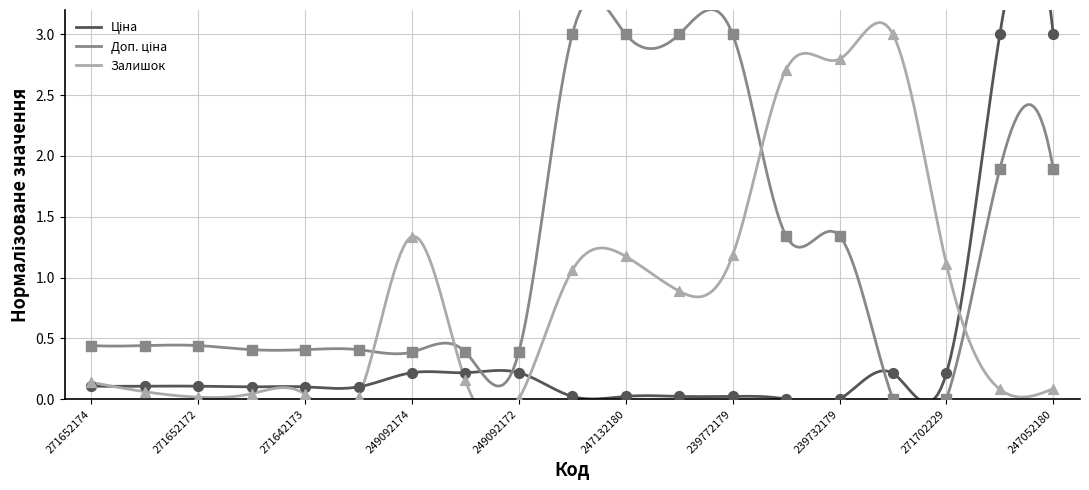

At how many categories does at least one series exceed 1?

11